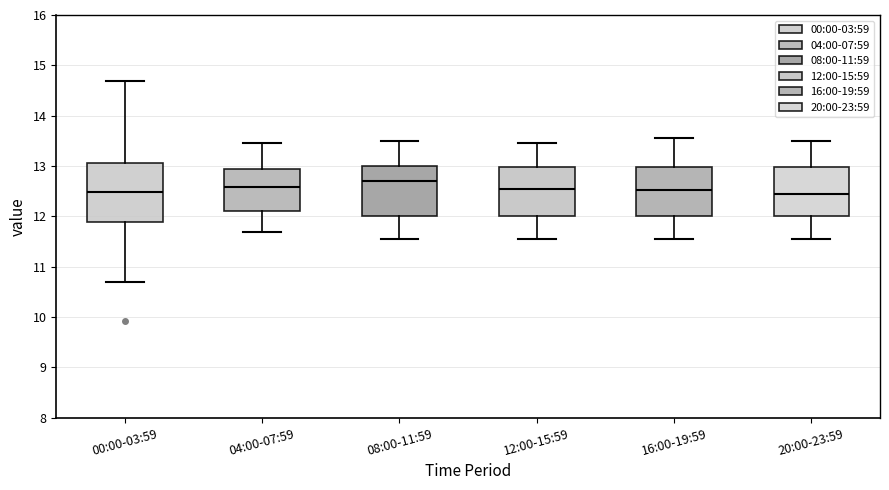

Where is the lower edge of the box for 20:00-23:59 on the y-axis? The values are not printed on the chart, so give them approximately, as read against the axis.

12.0